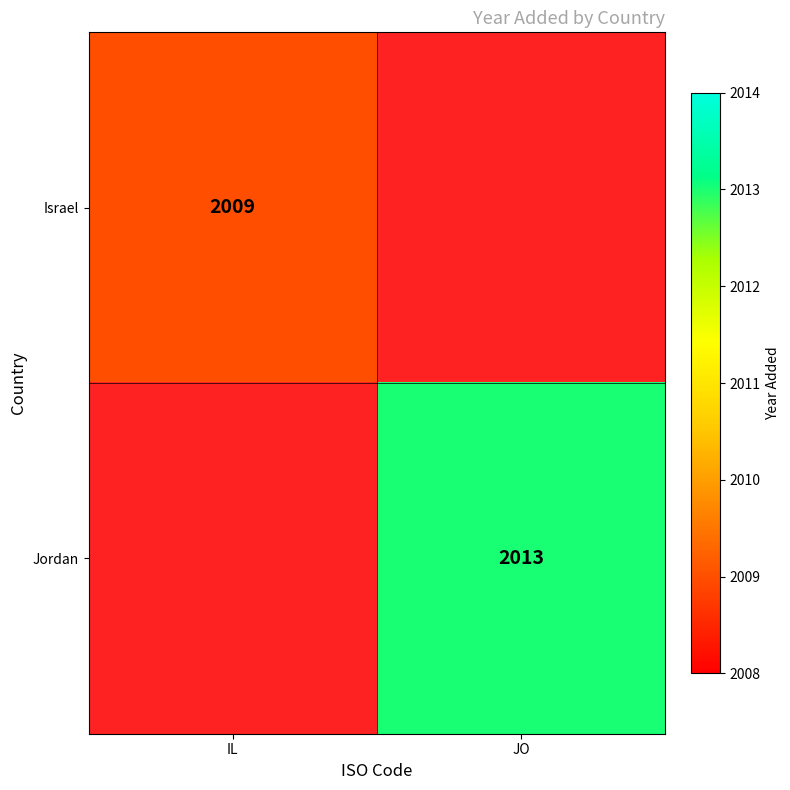

Is the value of Israel at IL greater than the value of Jordan at JO?

No